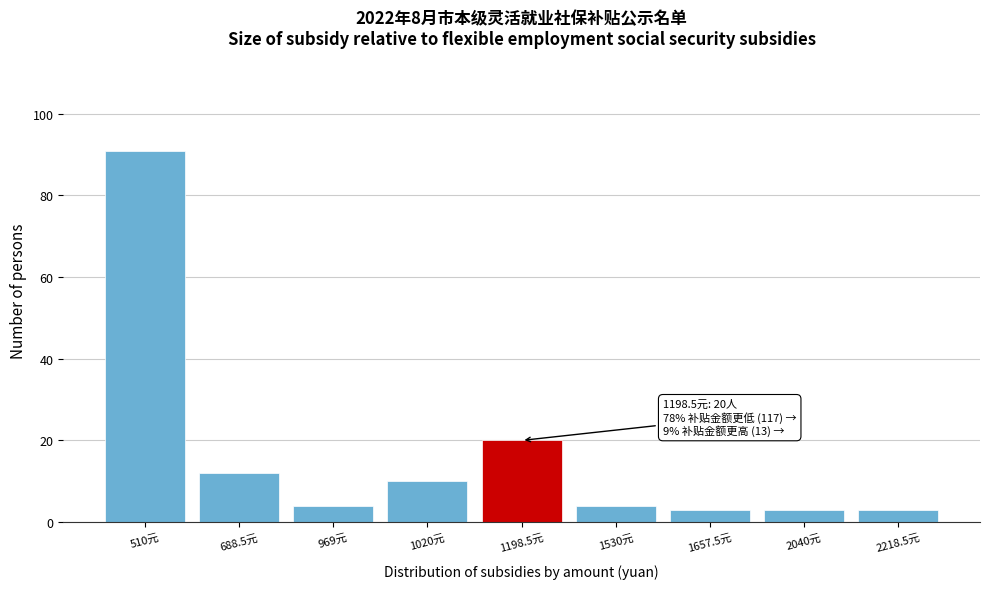

Reading left to right, what are all the values shown in this chart?

91	12	4	10	20	4	3	3	3